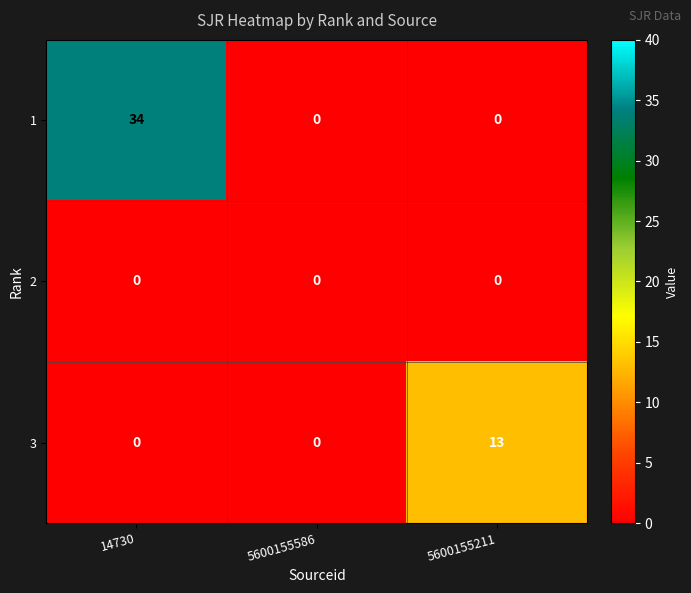

Which series changed the most between 5600155586 and 5600155211?

3